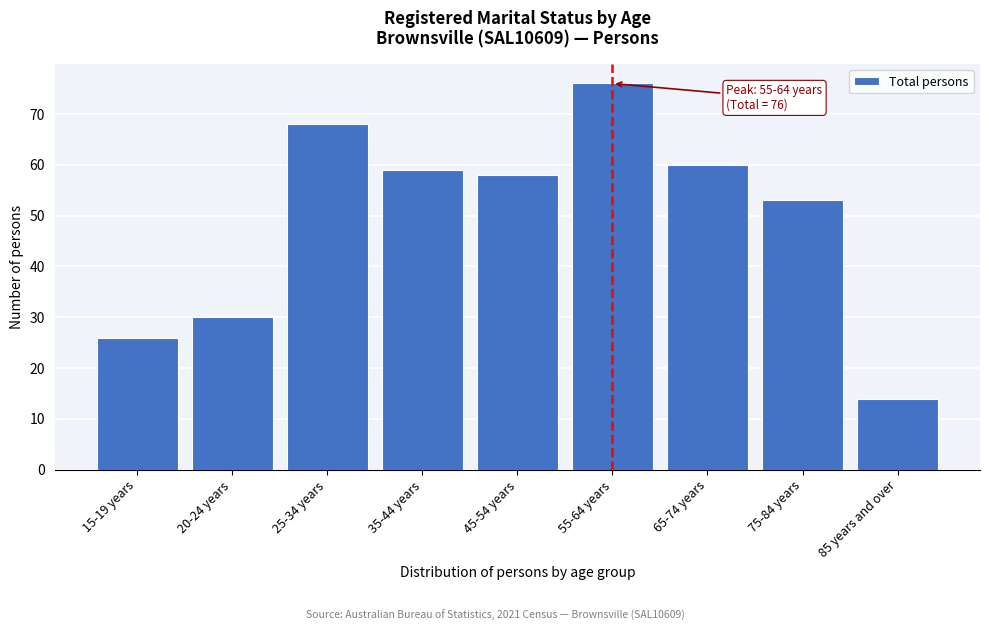

Reading left to right, transcribe all the data shown in this chart.

15-19 years=26	20-24 years=30	25-34 years=68	35-44 years=59	45-54 years=58	55-64 years=76	65-74 years=60	75-84 years=53	85 years and over=14